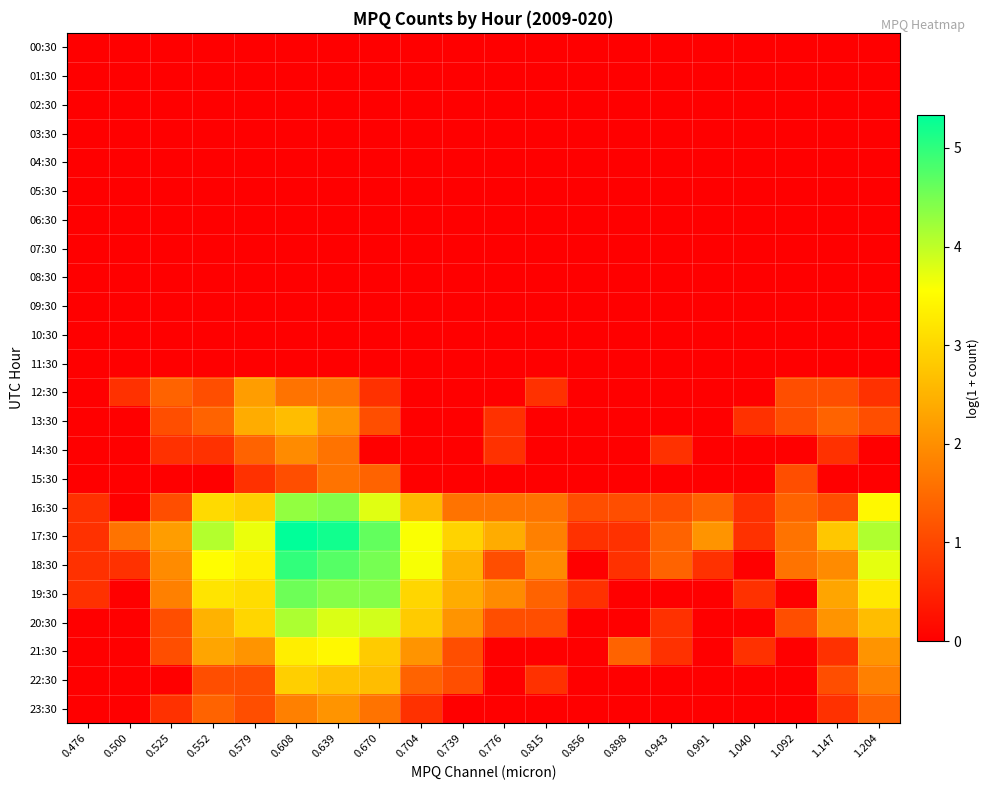

Which series has the largest total across all categories?

17:30